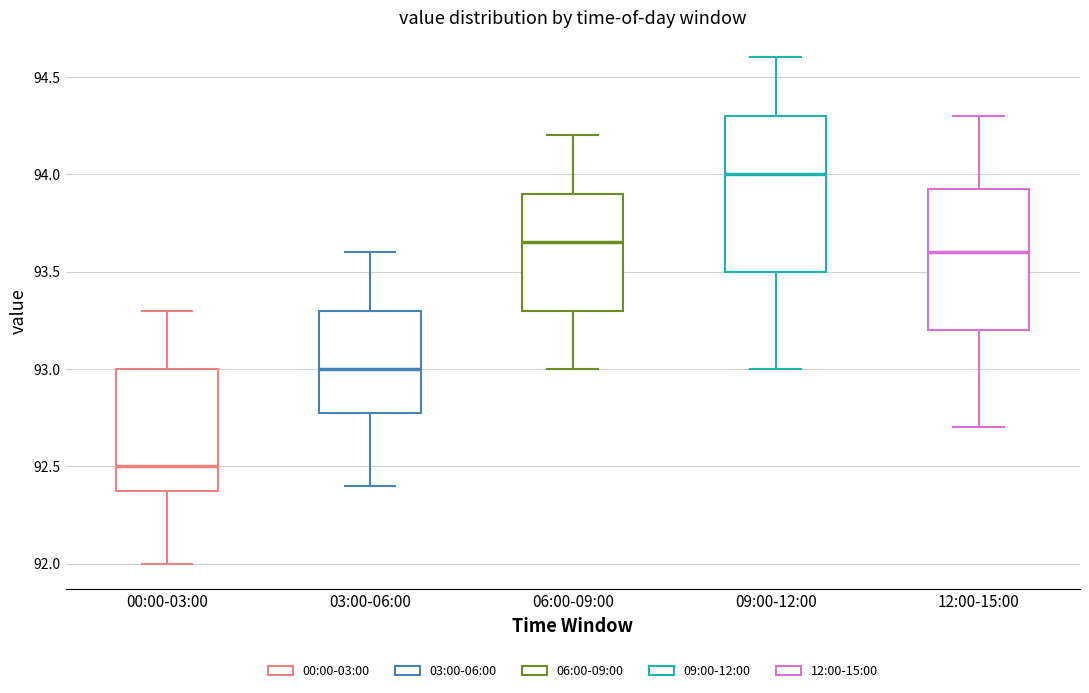

Reading left to right, read every box against the y-axis: the position of its median line, the range the box covers, and the ends of its whiskers. The values are not printed on the chart, so give them approximately, as read against the axis.

00:00-03:00: median 92.50, box 92.40 to 93.00, whiskers 92.00 to 93.30
03:00-06:00: median 93.00, box 92.80 to 93.30, whiskers 92.40 to 93.60
06:00-09:00: median 93.65, box 93.30 to 93.90, whiskers 93.00 to 94.20
09:00-12:00: median 94.00, box 93.50 to 94.30, whiskers 93.00 to 94.60
12:00-15:00: median 93.60, box 93.20 to 93.95, whiskers 92.70 to 94.30